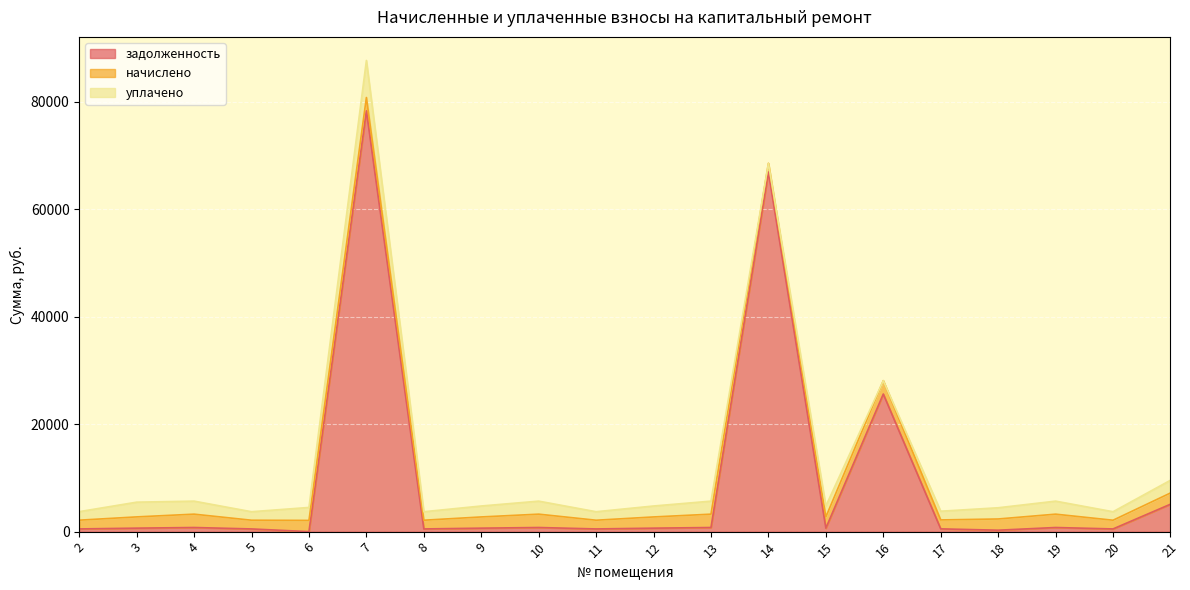

Which series has the largest range (max minus min)?

задолженность